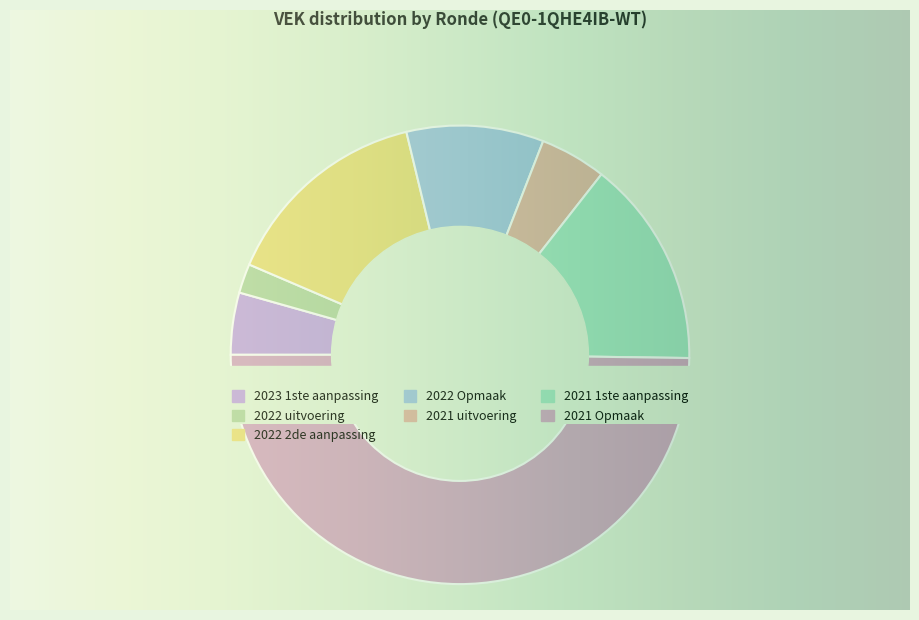

What is the change in value from 2023 1ste aanpassing to 2021 Opmaak?

+77615